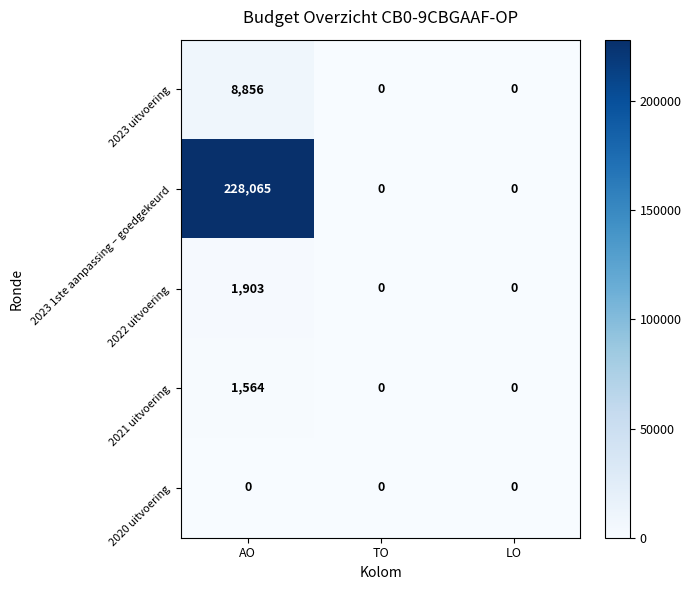

At which category is the sum across all series the highest?

AO